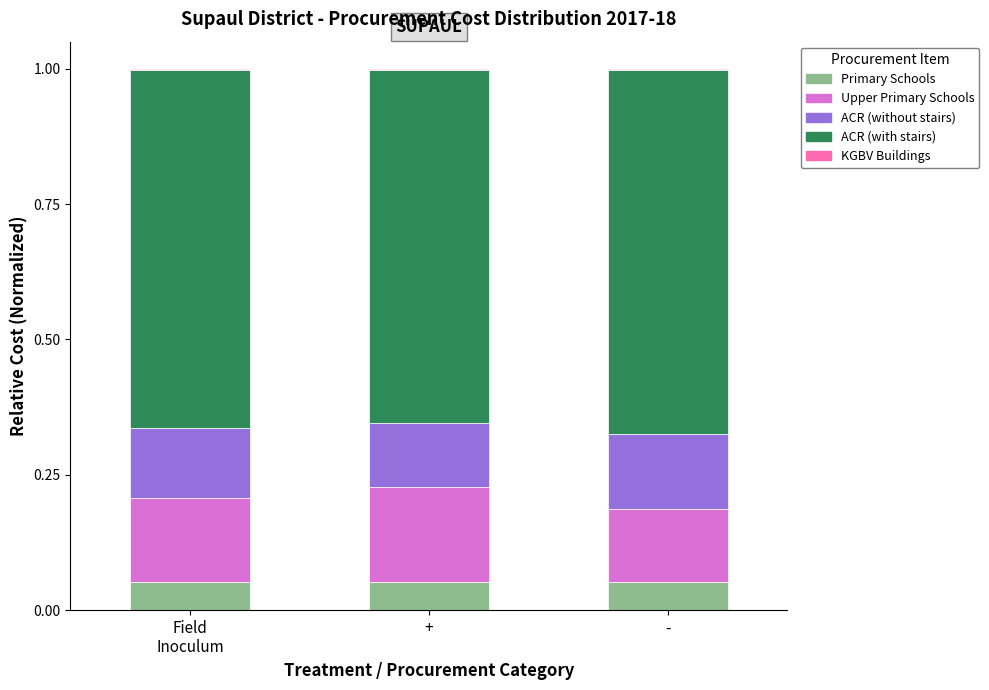

Count the number of data series in this chart.

5